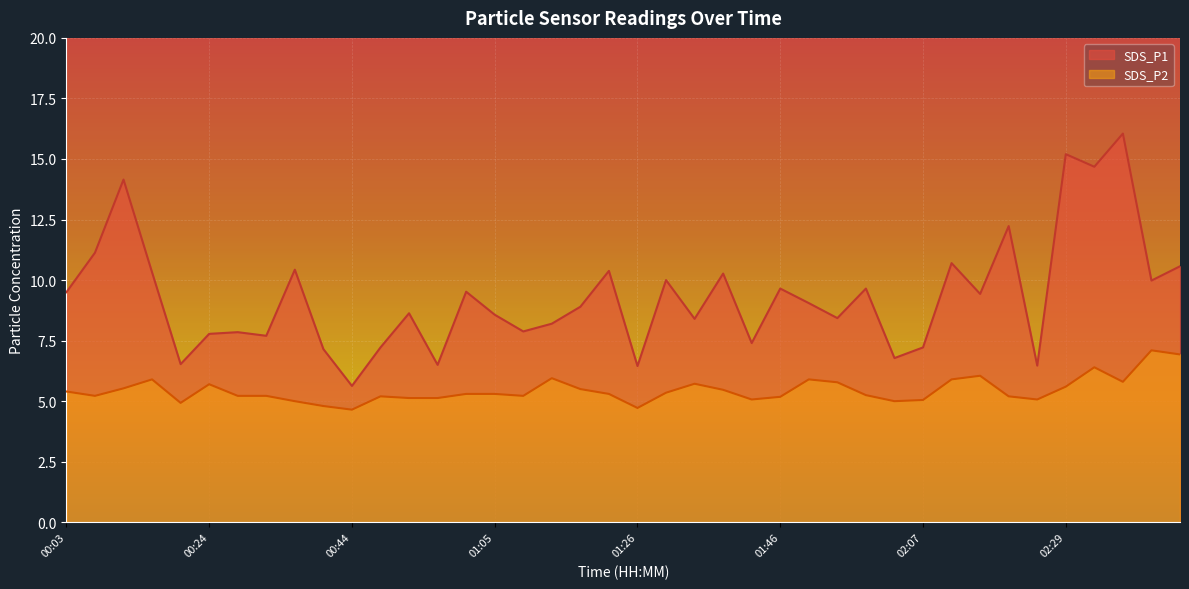

What are all the series names shown in the legend?

SDS_P1, SDS_P2